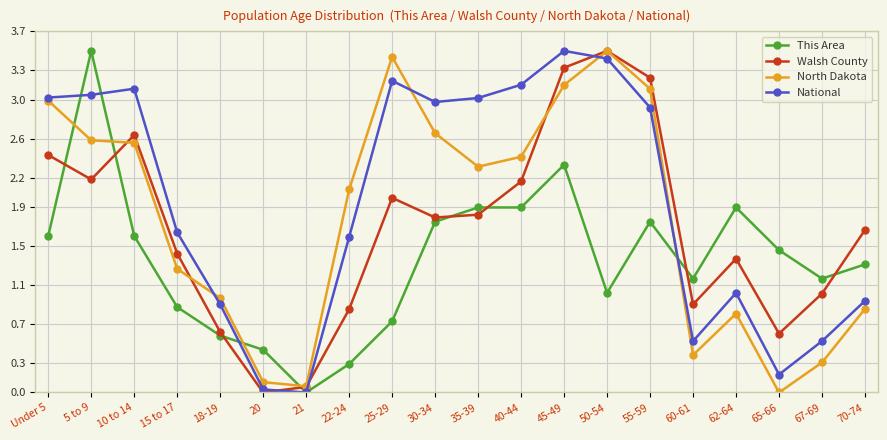

How many positive values does the Walsh County series have?

19